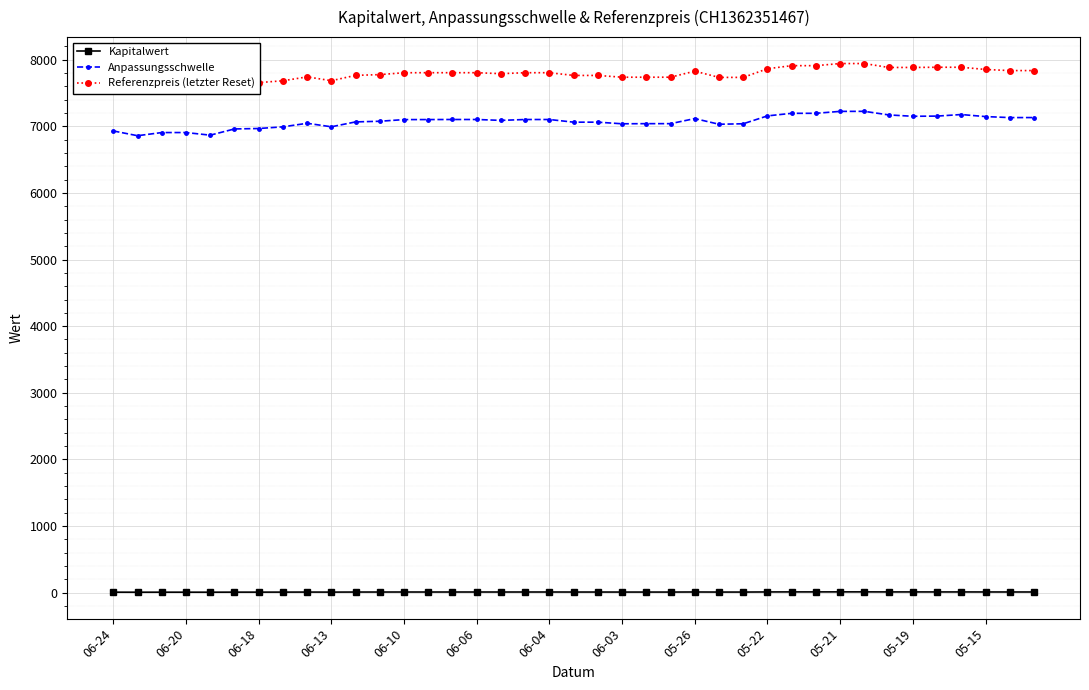

What is the total value across all series at 32?

15065.4